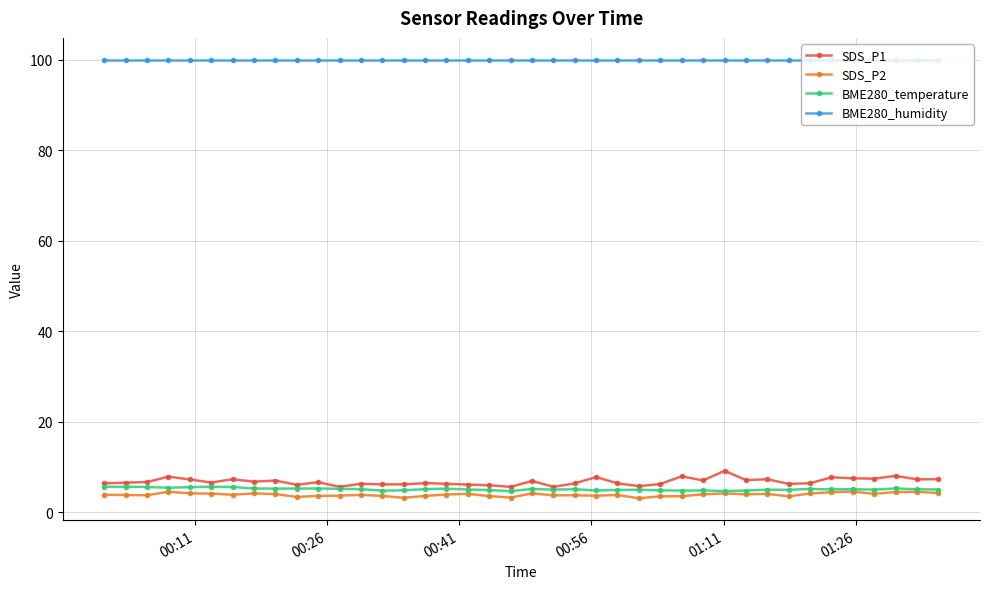

How many lines are shown in the chart?

4